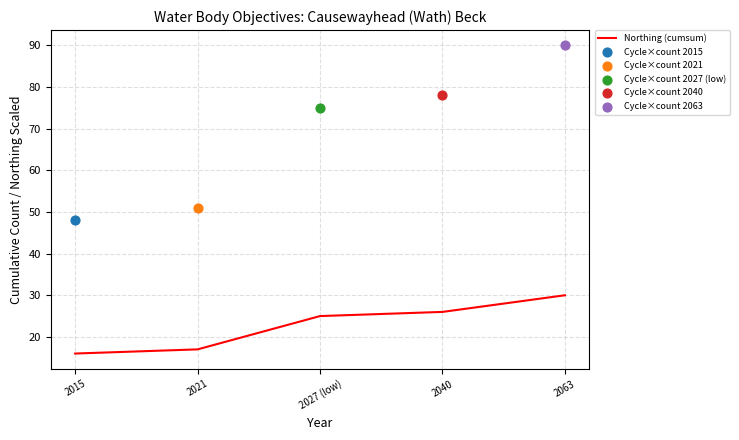

What is the change in value from 2015 to 2063?

+14